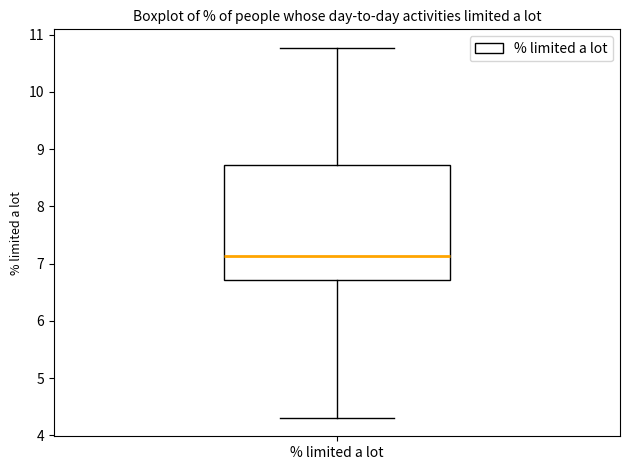

Where does the upper whisker of the box for % limited a lot end on the y-axis? The values are not printed on the chart, so give them approximately, as read against the axis.

10.8